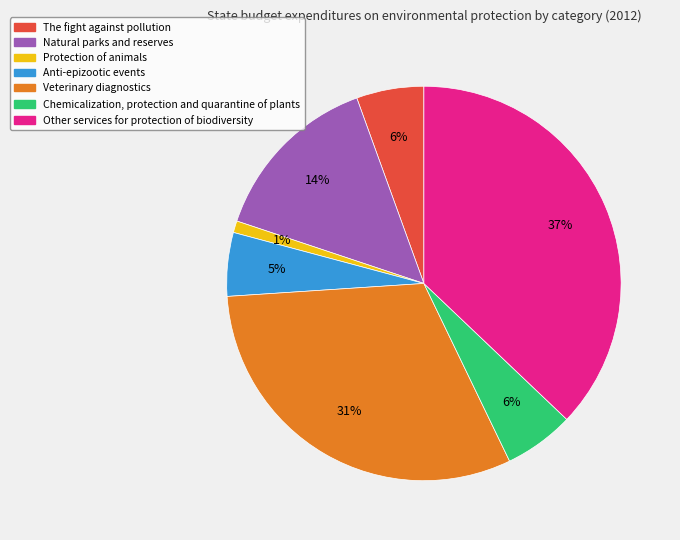

Does any single category account for the majority?

No